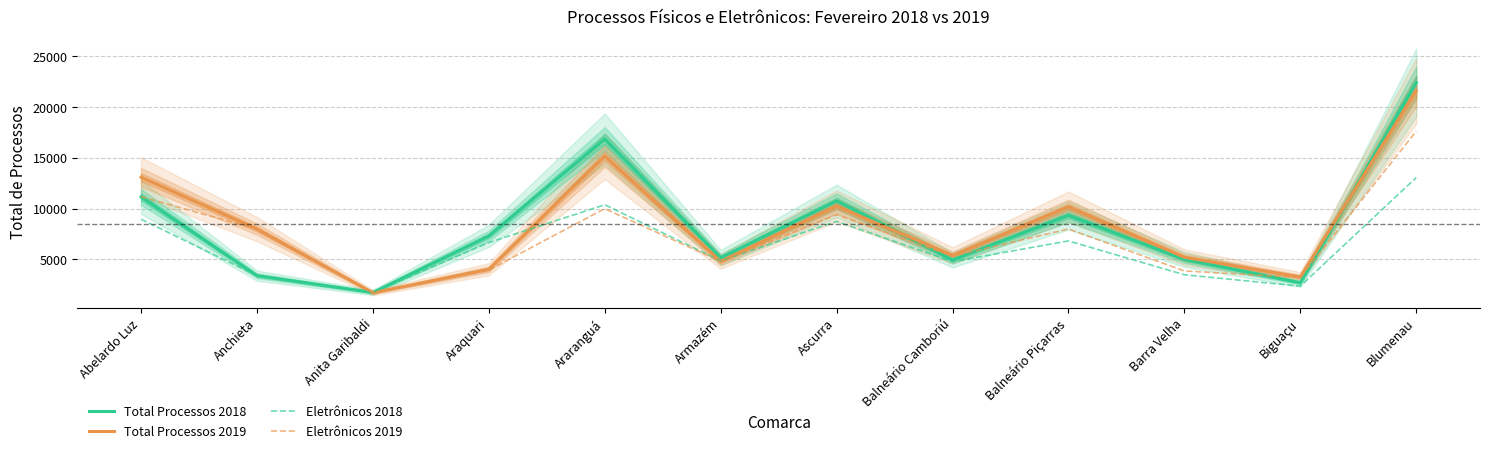

What is the sum of the Total Processos 2019 values at Araranguá and Balneário Camboriú?

20544